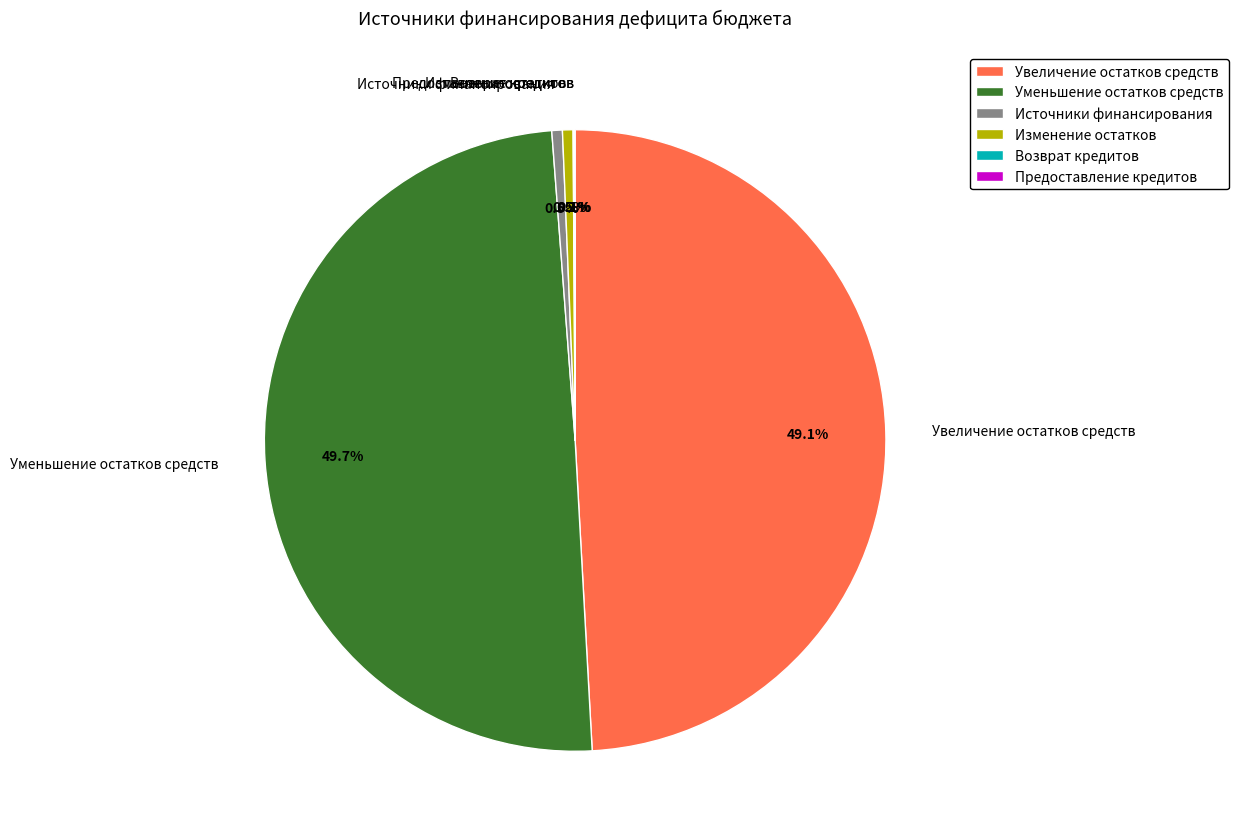

What percentage is the Увеличение остатков средств slice, to the nearest percent?

49%